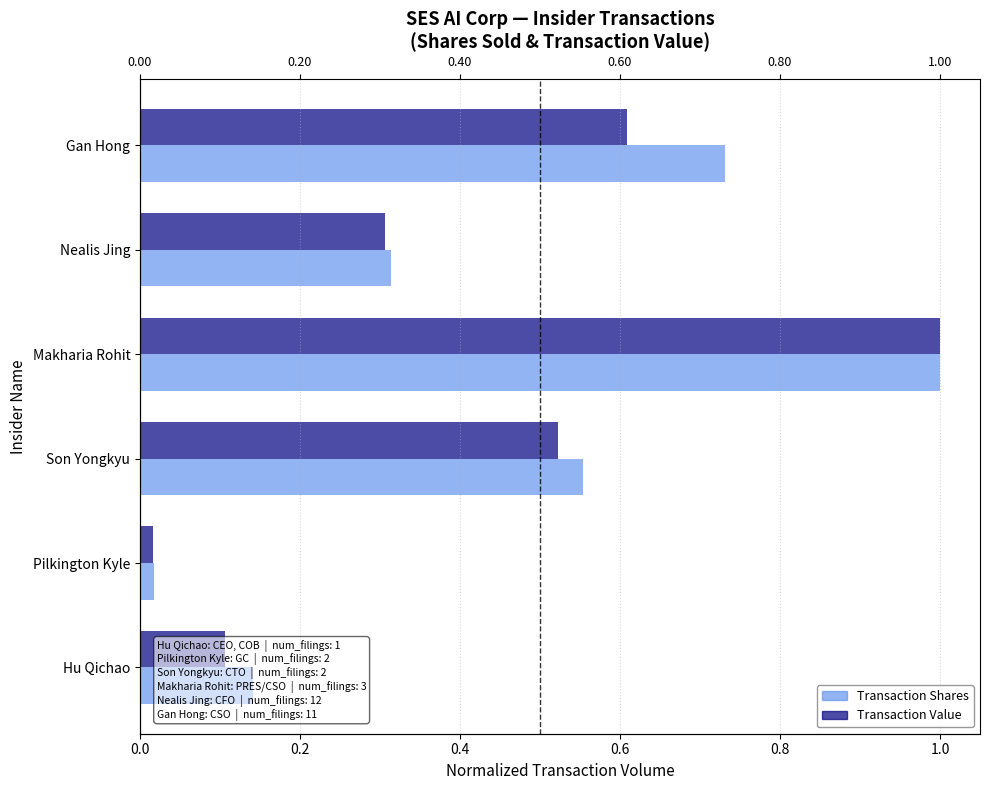

List the series in order of their peak value, lowest first.

transactionShares, transactionValue